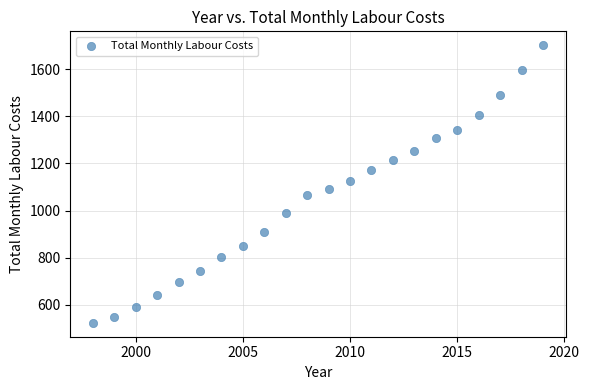

What is the range of Y values (max minus min)?

1178.2